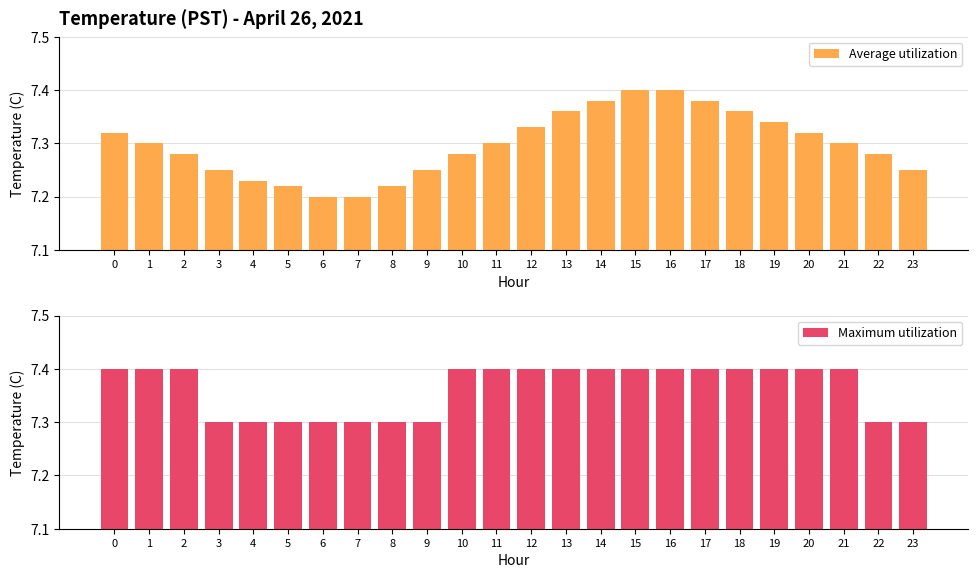

Which label corresponds to the largest value in the chart?

15